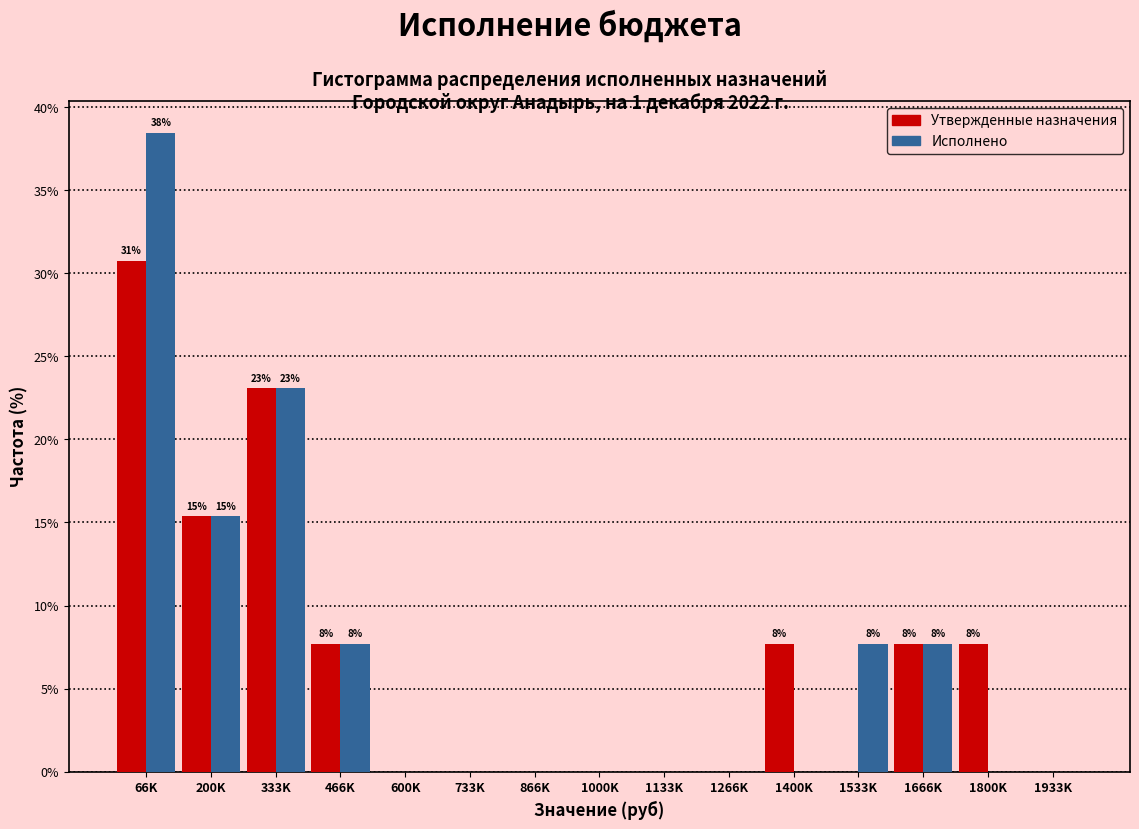

At which category is the sum across all series the highest?

66K